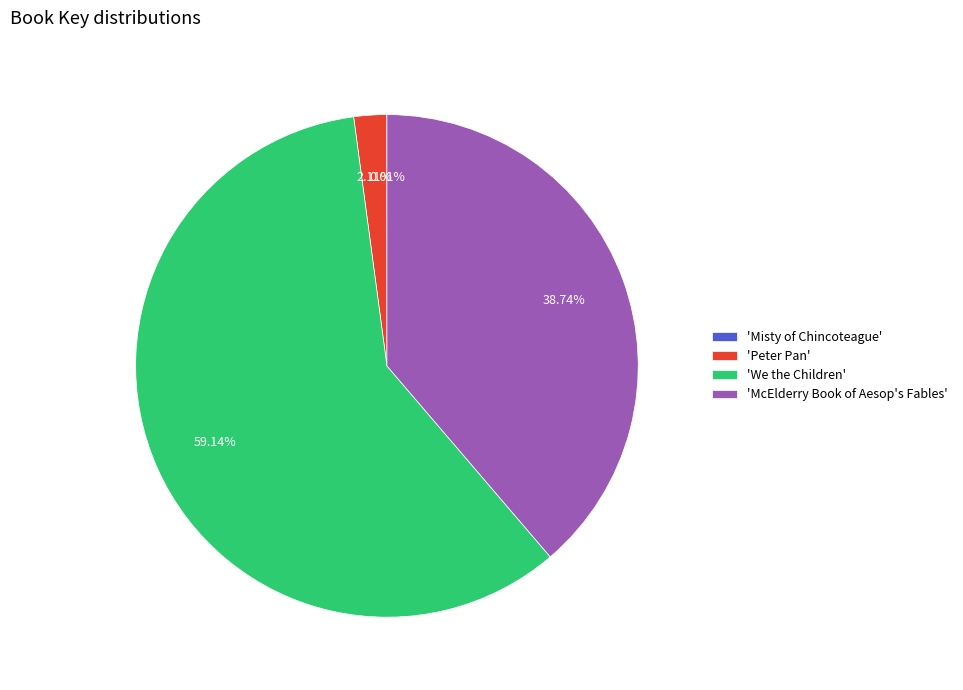

Which has a higher value, 'Peter Pan' or 'We the Children'?

'We the Children'